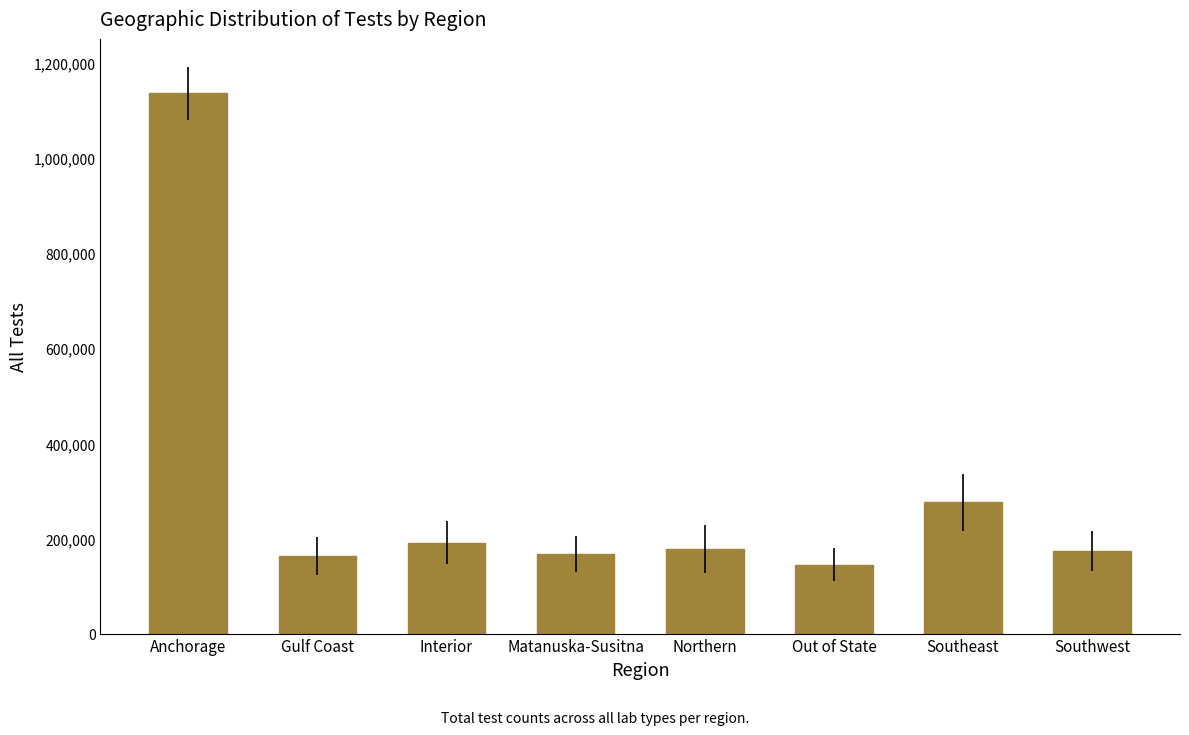

What is the label of the 2nd bar from the right?

Southeast